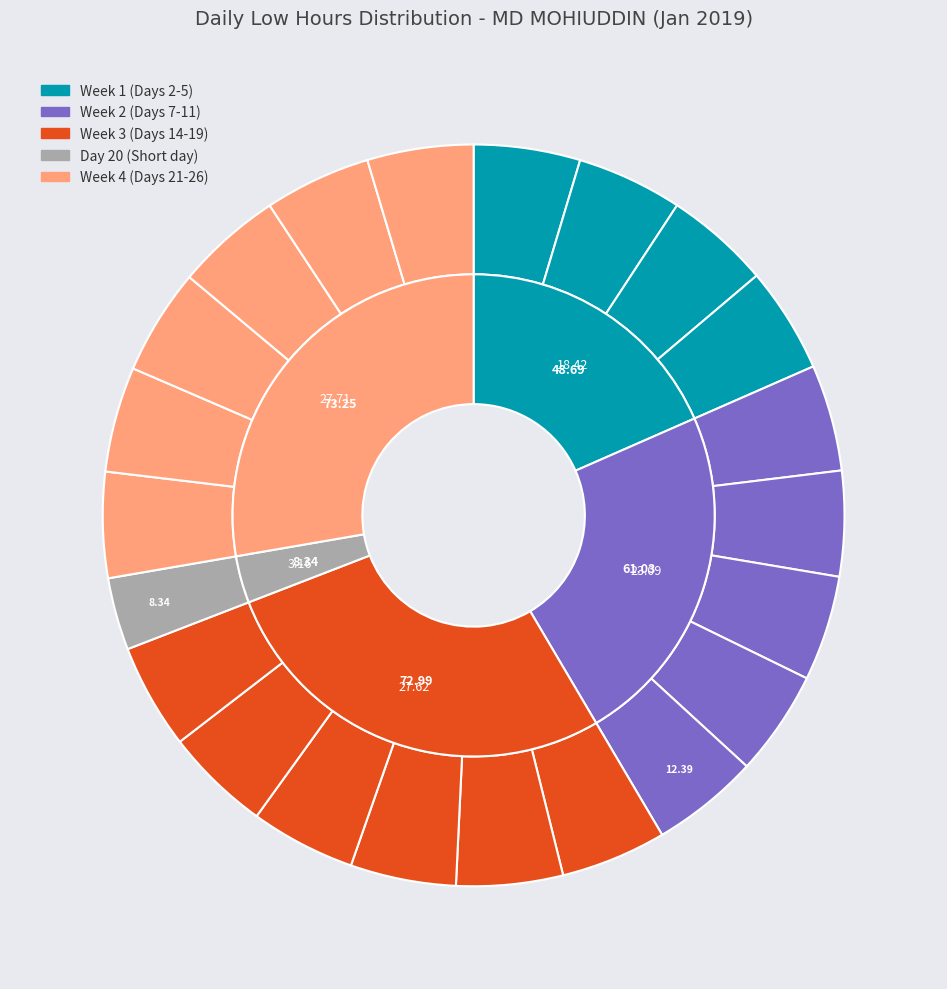

Which has a higher value, Day 19 or Day 16?

Day 16